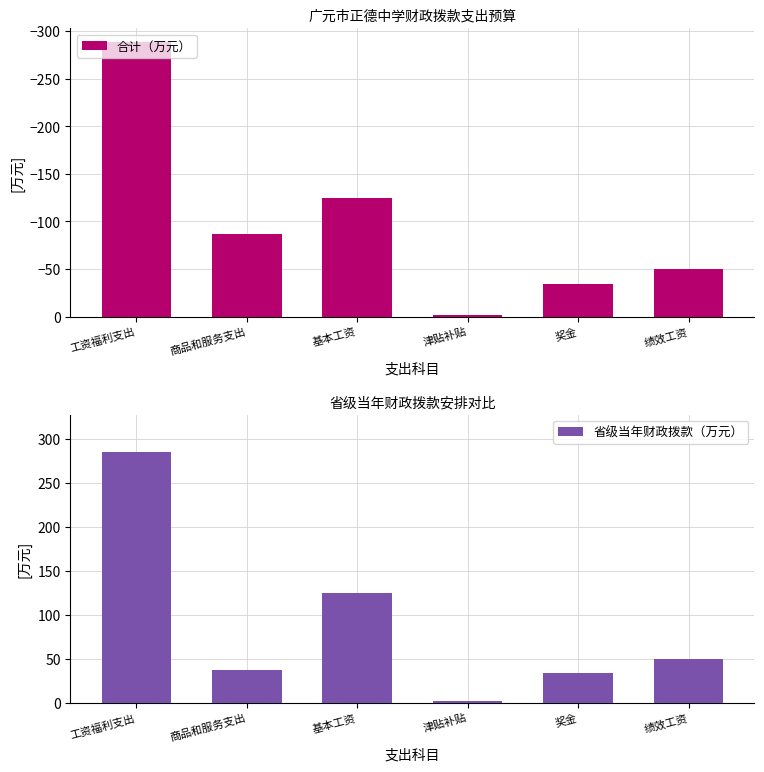

At which category is the sum across all series the highest?

基本工资